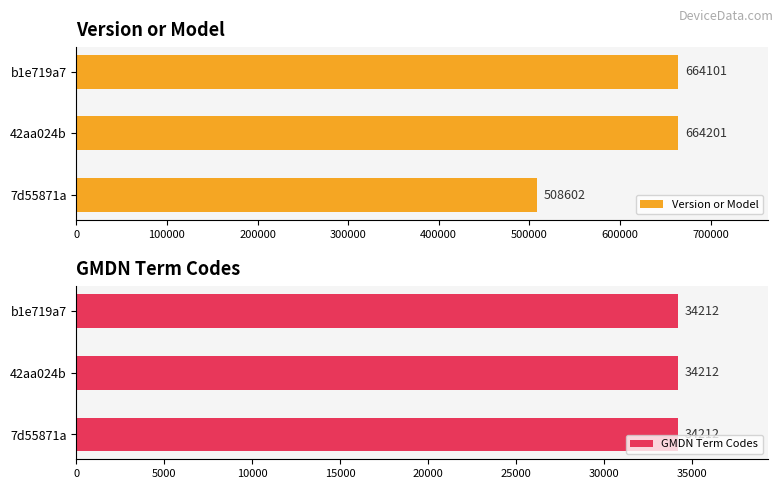

What are all the series names shown in the legend?

Version or Model, GMDN Term Codes